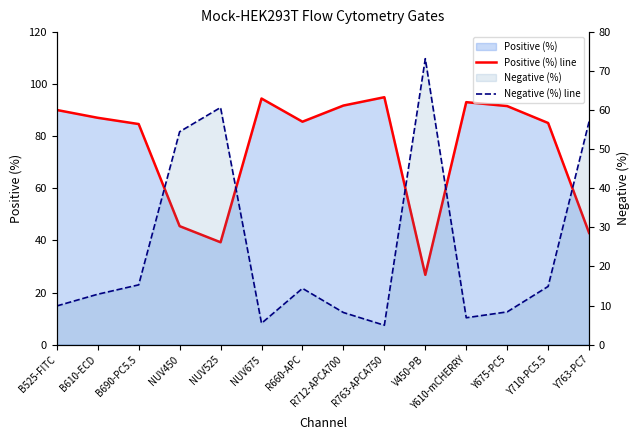

What is the label of the 2nd point from the left?

B610-ECD